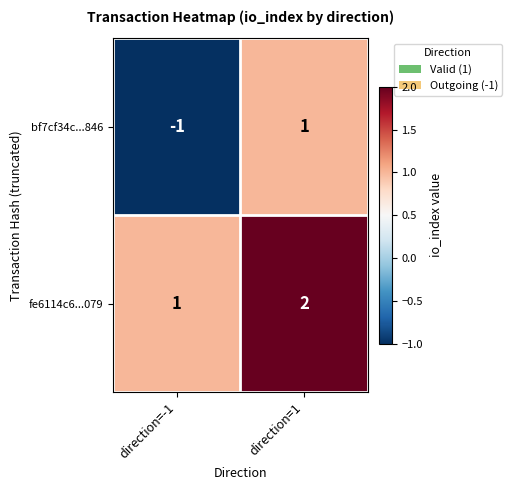

True or false: fe6114c6...079 has a value of 2 at direction=1.

True